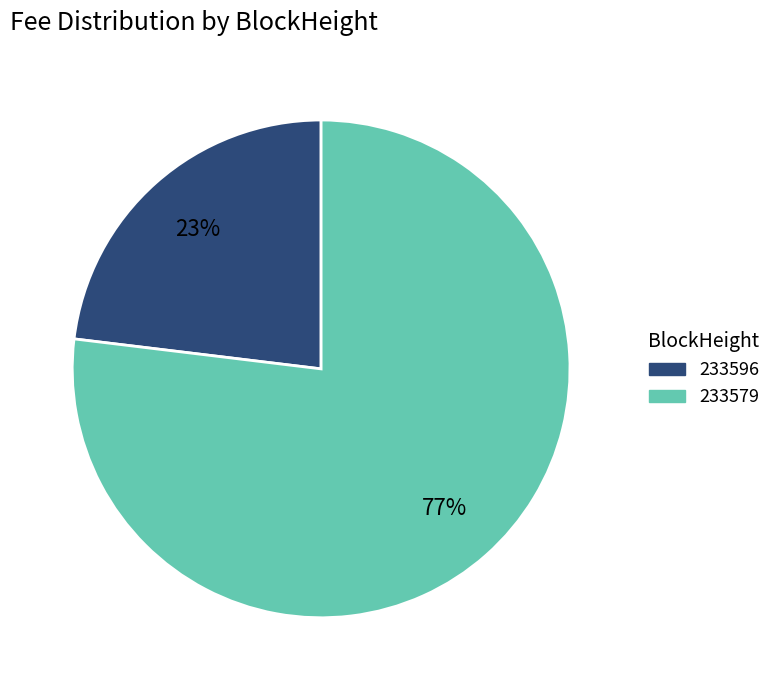

To the nearest percent, what is the combined percentage of 233579 and 233596?

100%